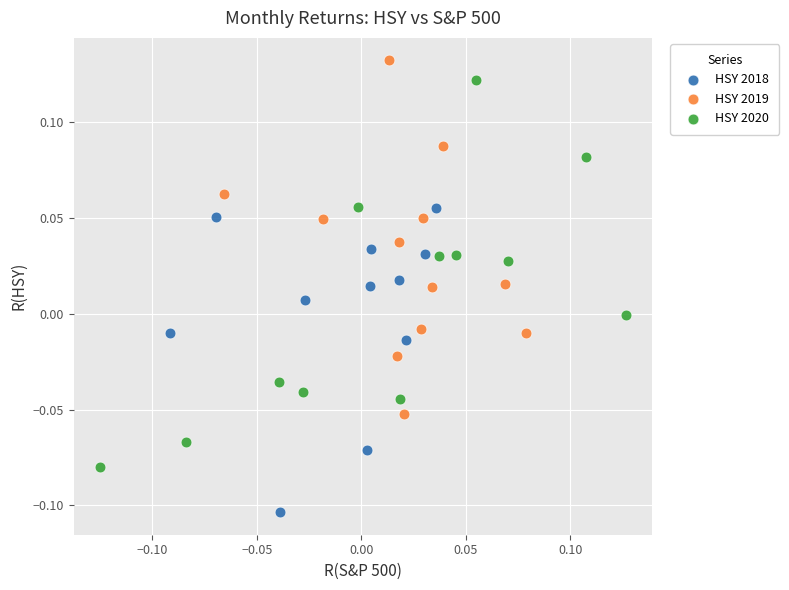

Which series contains the lowest Y value?

HSY 2018